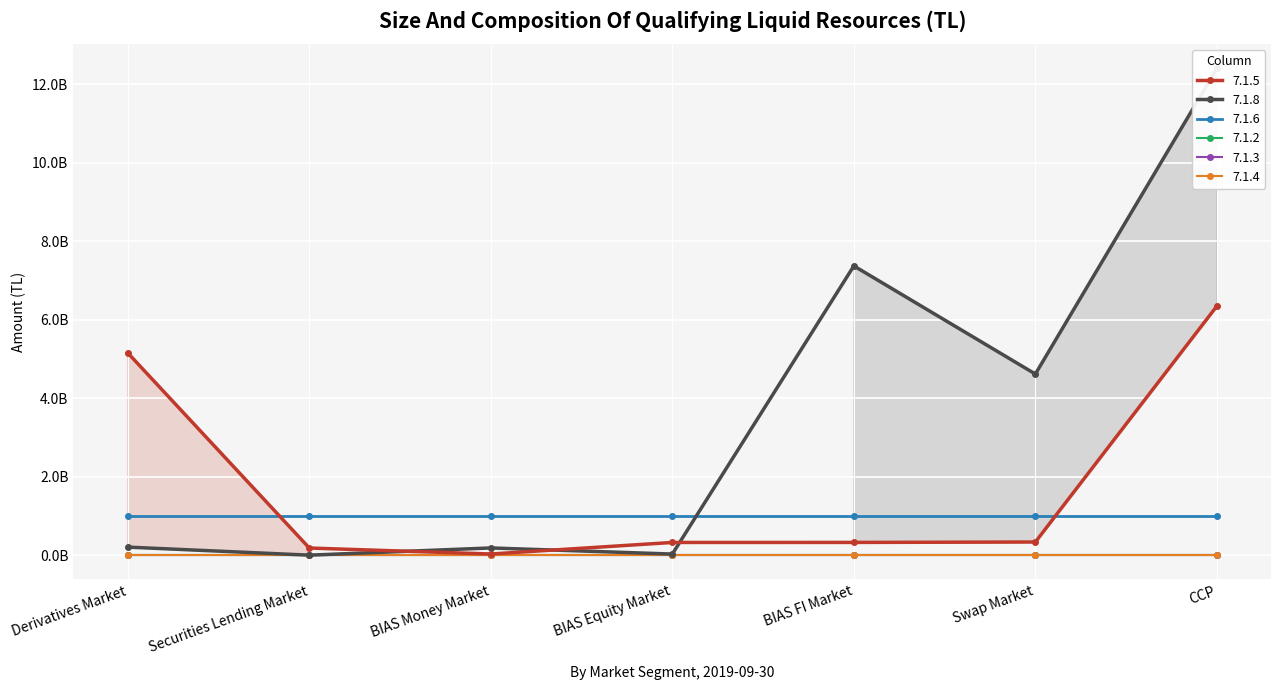

Rank the series by their maximum value, from lowest to highest.

7.1.2, 7.1.3, 7.1.4, 7.1.6, 7.1.5, 7.1.8